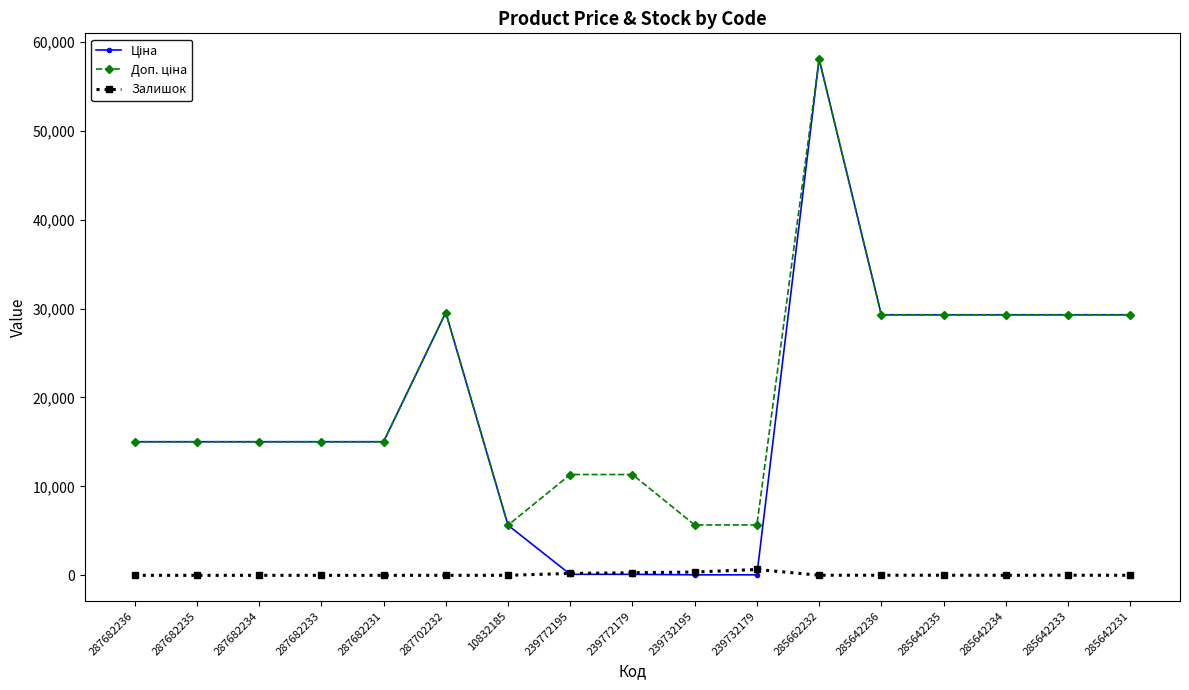

What is the spread (max minus min) of values at 287682236?

15019.2